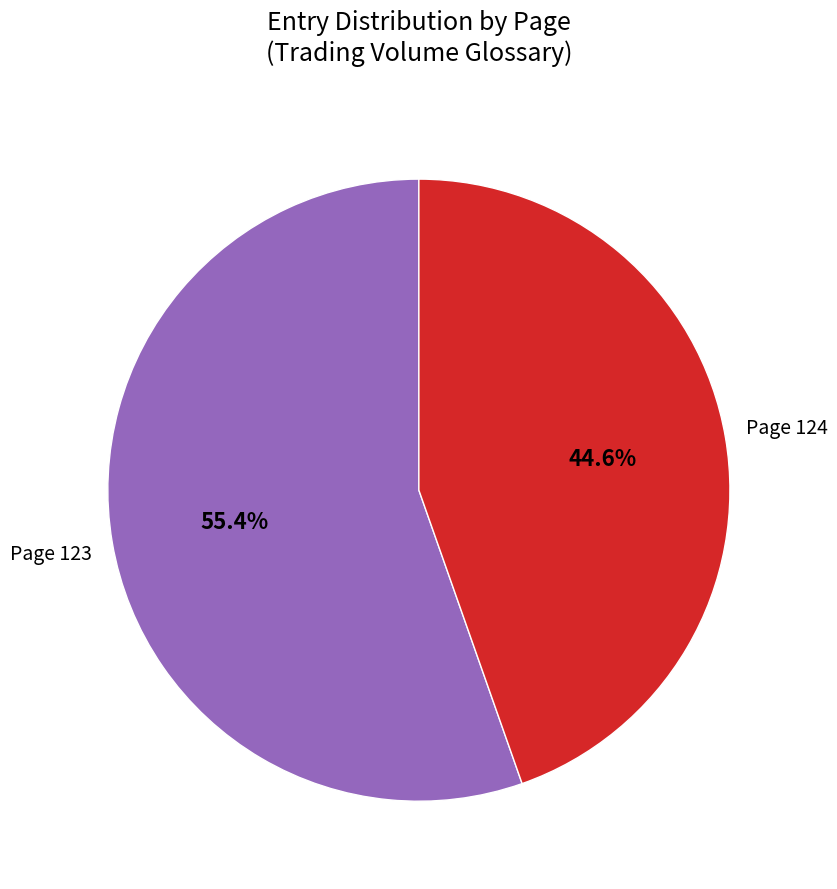

Is there a majority slice in this chart?

Yes